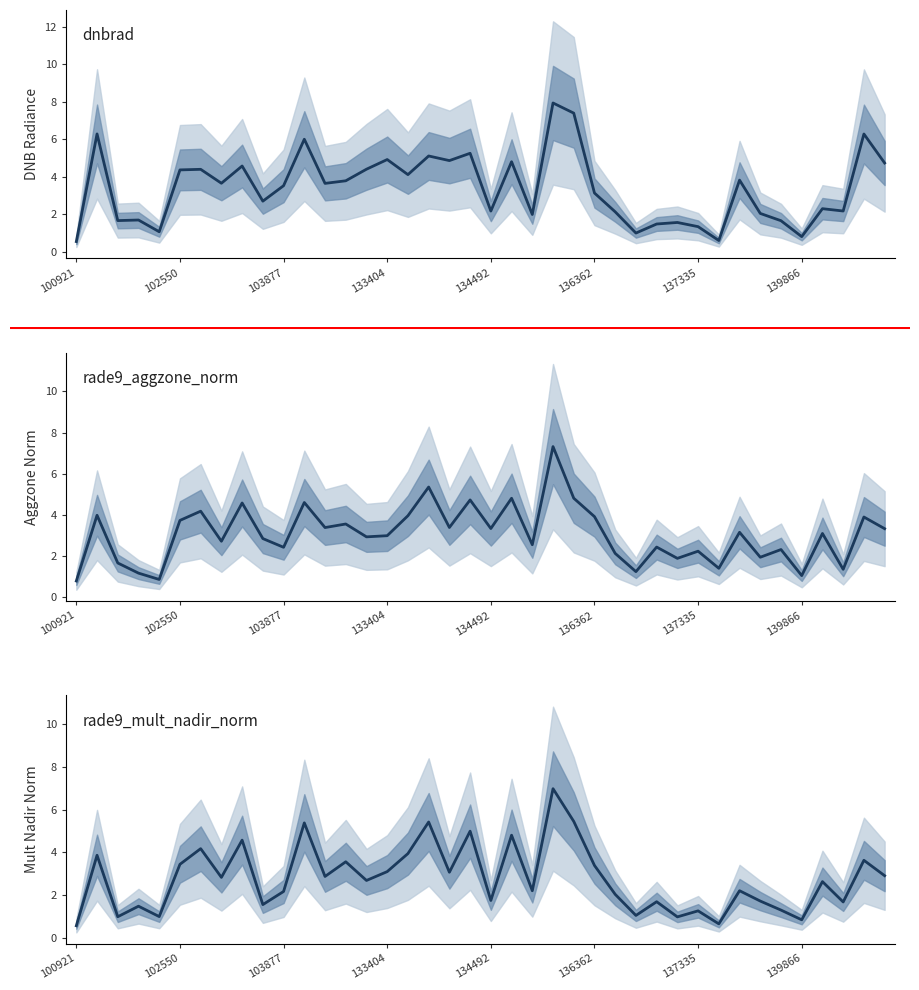

True or false: dnbrad has a value of 0.6 at 139866.

False